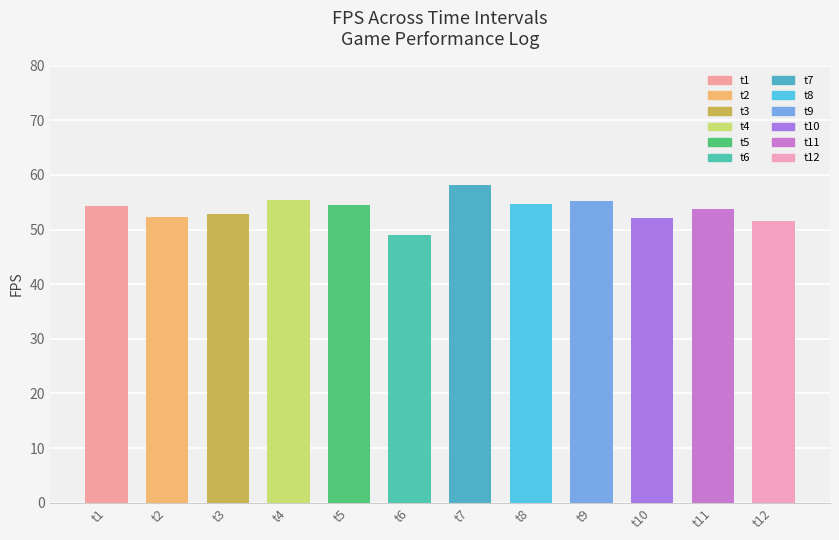

The chart shows a value of 26.6 at t1. True or false?

False